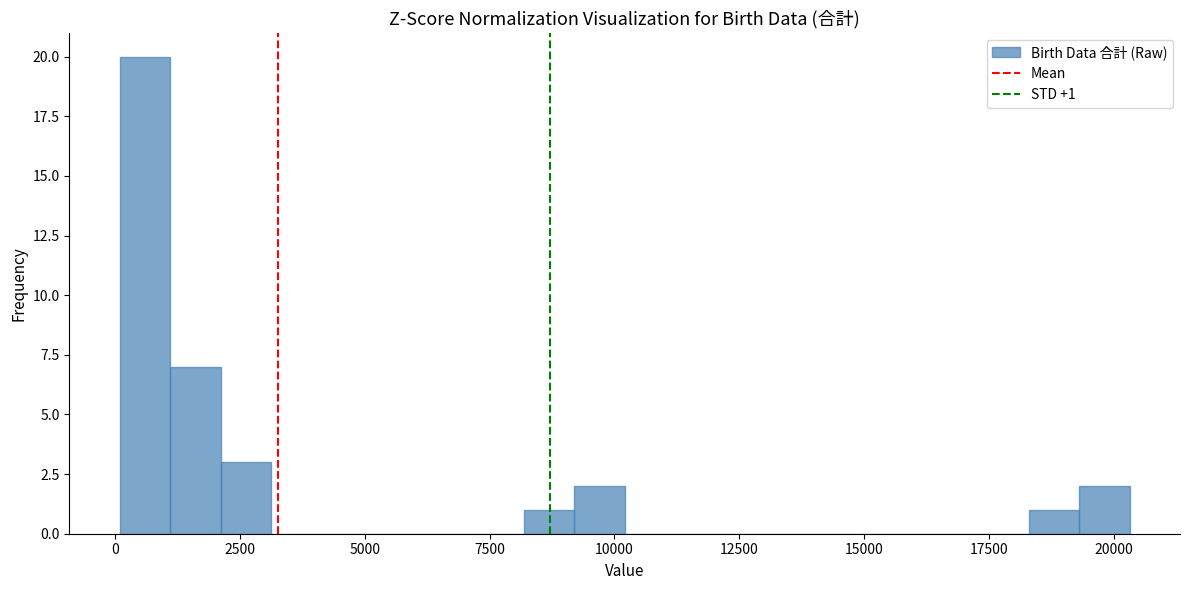

Around what value on the x-axis is the tallest bar? Give the approximate position of its centre, as read against the axis.

500